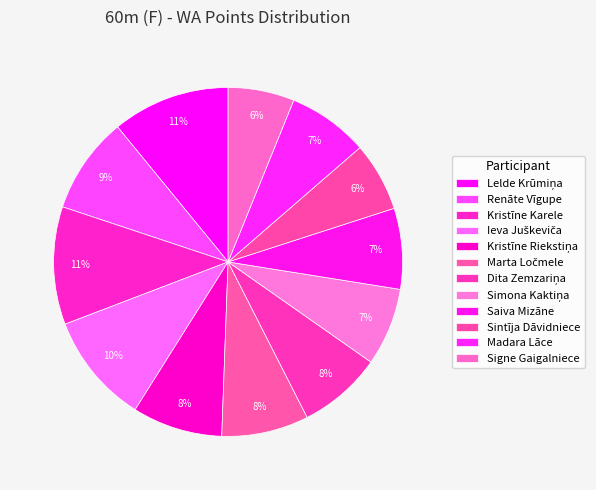

Count the number of slices in the pie.

12